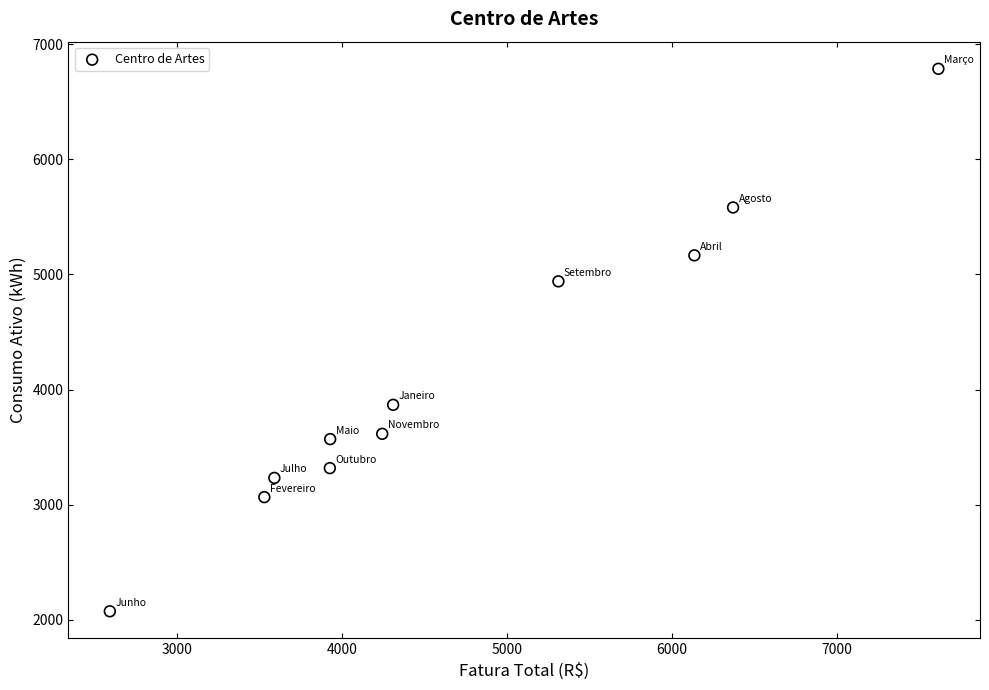

What is the average Y value?

4110